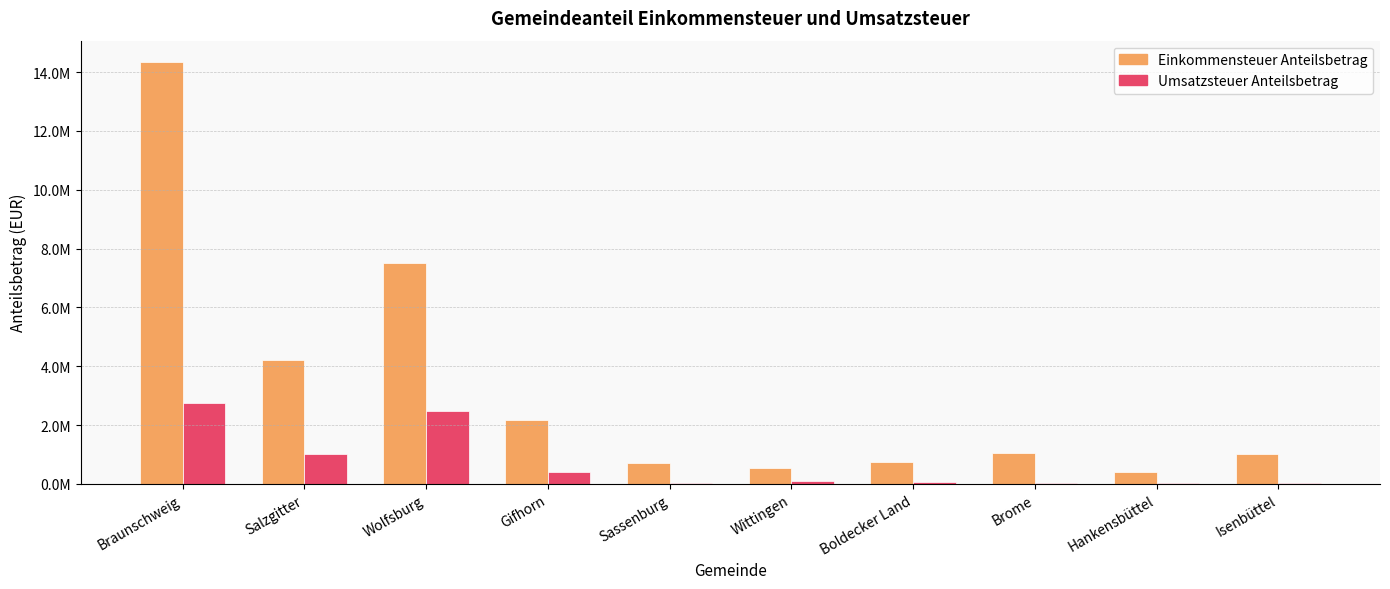

What is the difference between the maximum and minimum values in the Umsatzsteuer Anteilsbetrag series?

2737778